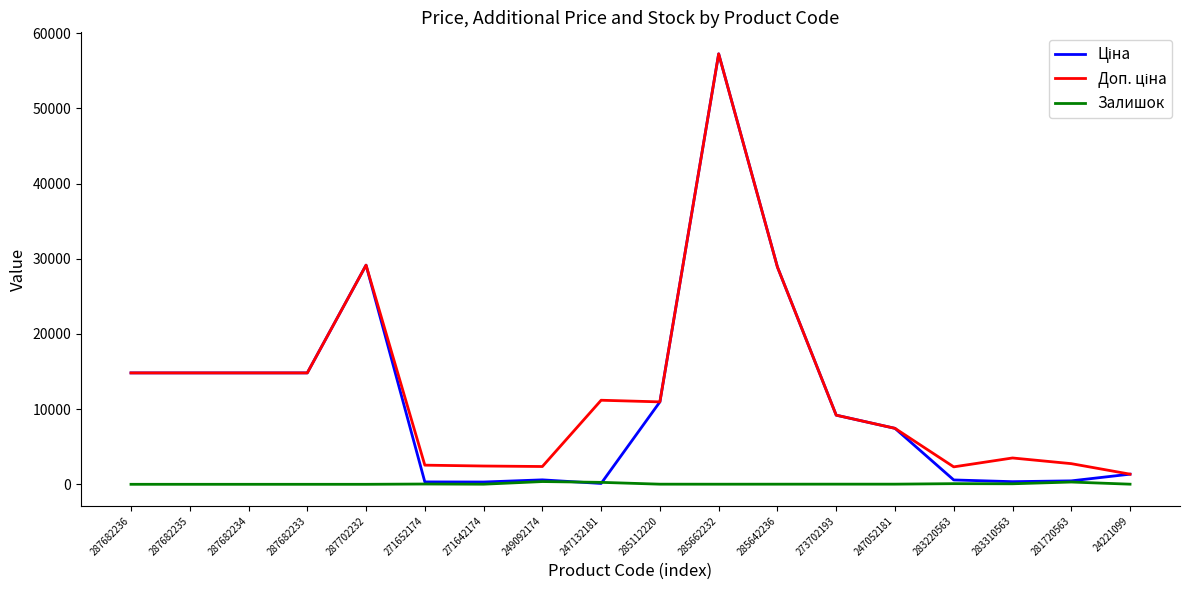

What is the maximum value shown in the chart?

57258.0